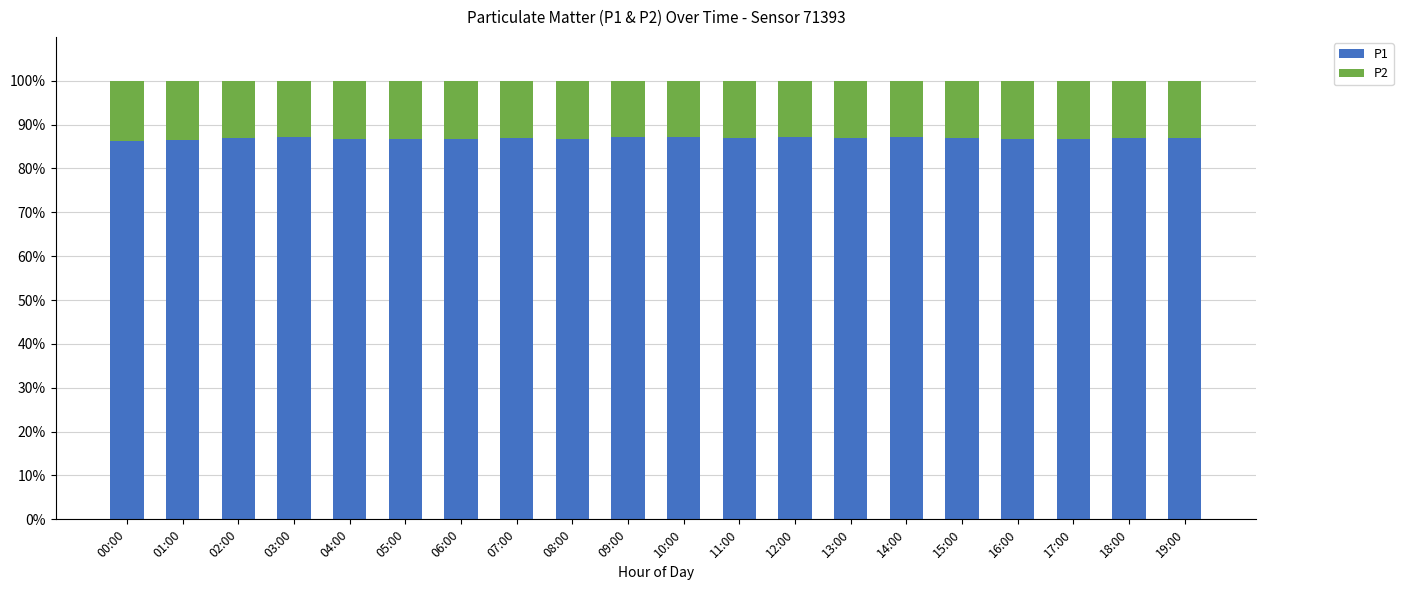

Is it true that P1 equals 143.8 at 19:00?

False